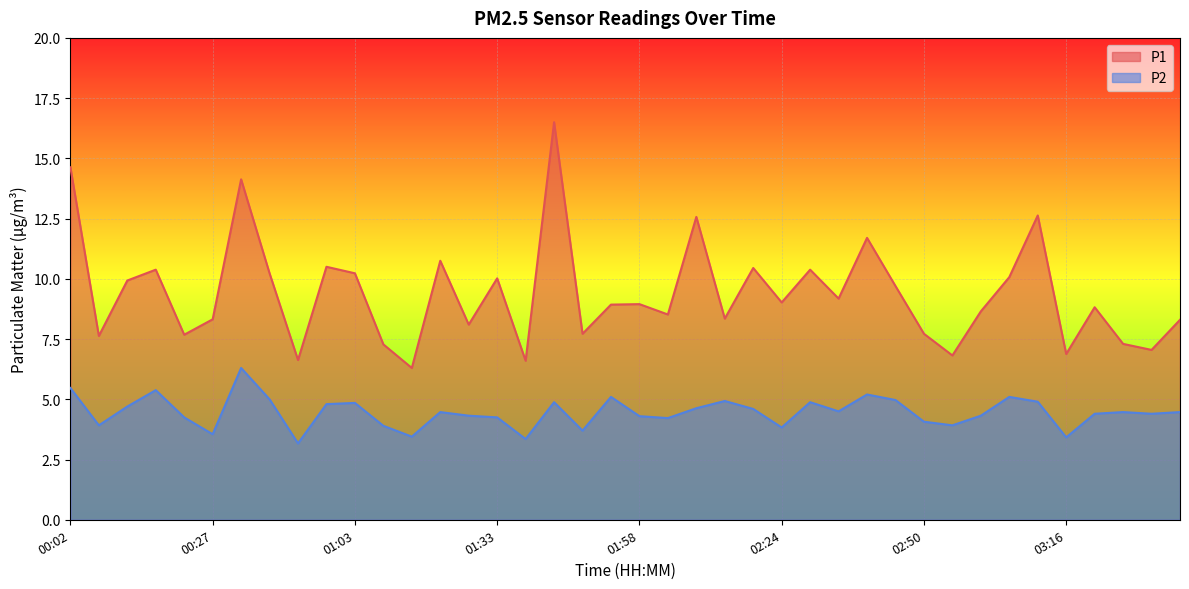

Reading left to right, transcribe all the data shown in this chart.

P1: 14.6	7.6	9.9	10.4	7.7	8.3	14.1	10.2	6.6	10.5	10.2	7.3	6.3	10.8	8.1	10.0	6.6	16.5	7.7	8.9	8.9	8.5	12.6	8.3	10.4	9.0	10.4	9.2	11.7	9.7	7.7	6.8	8.7	10.1	12.6	6.9	8.8	7.3	7.0	8.3
P2: 5.5	3.9	4.7	5.4	4.2	3.5	6.3	5.0	3.2	4.8	4.8	3.9	3.5	4.5	4.3	4.2	3.4	4.9	3.7	5.1	4.3	4.2	4.6	4.9	4.6	3.8	4.9	4.5	5.2	5.0	4.1	3.9	4.3	5.1	4.9	3.4	4.4	4.5	4.4	4.5